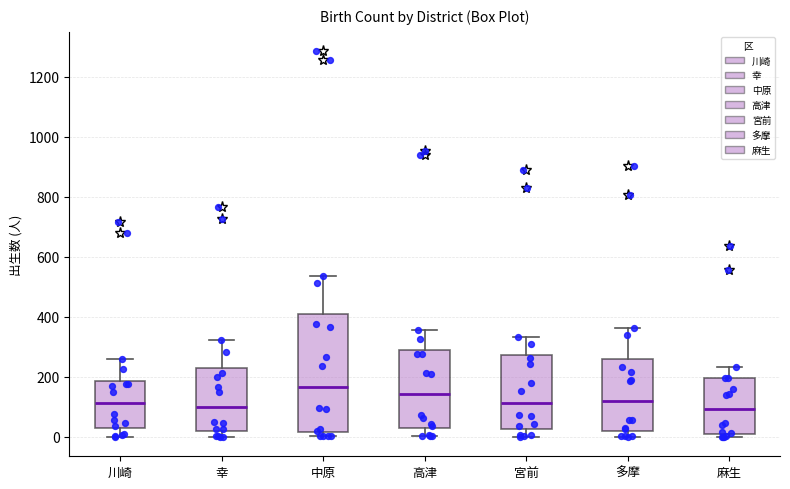

Which box's median line is the highest?

中原